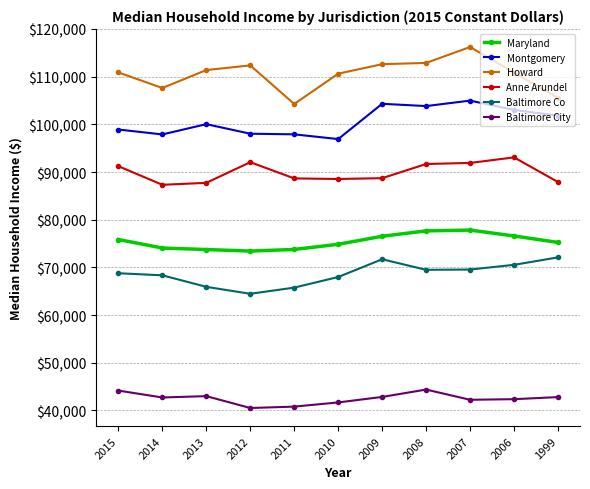

True or false: Howard and Maryland intersect in this chart.

False